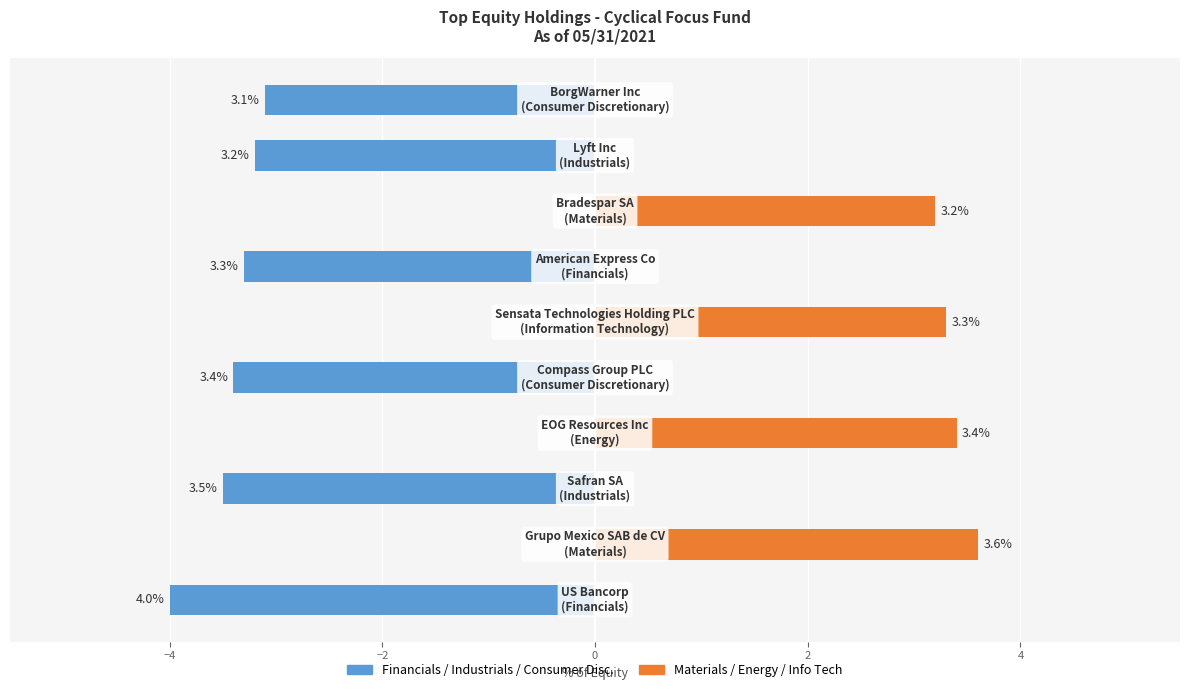

What is the smallest value displayed?

3.1